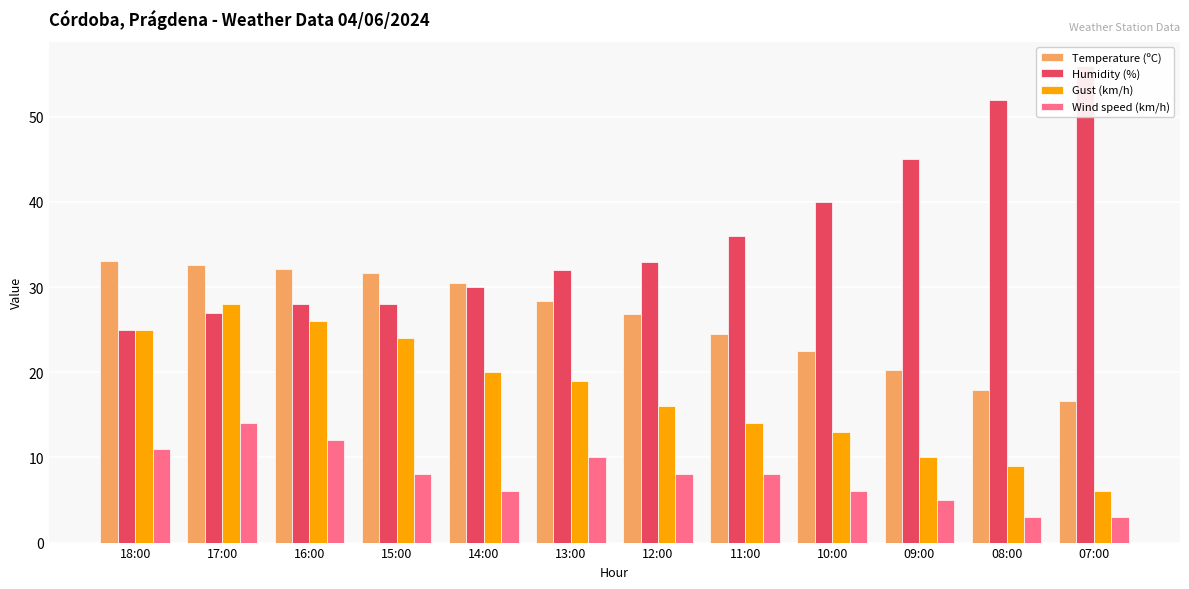

What is the difference between the Gust (km/h) values at 14:00 and 09:00?

10.0